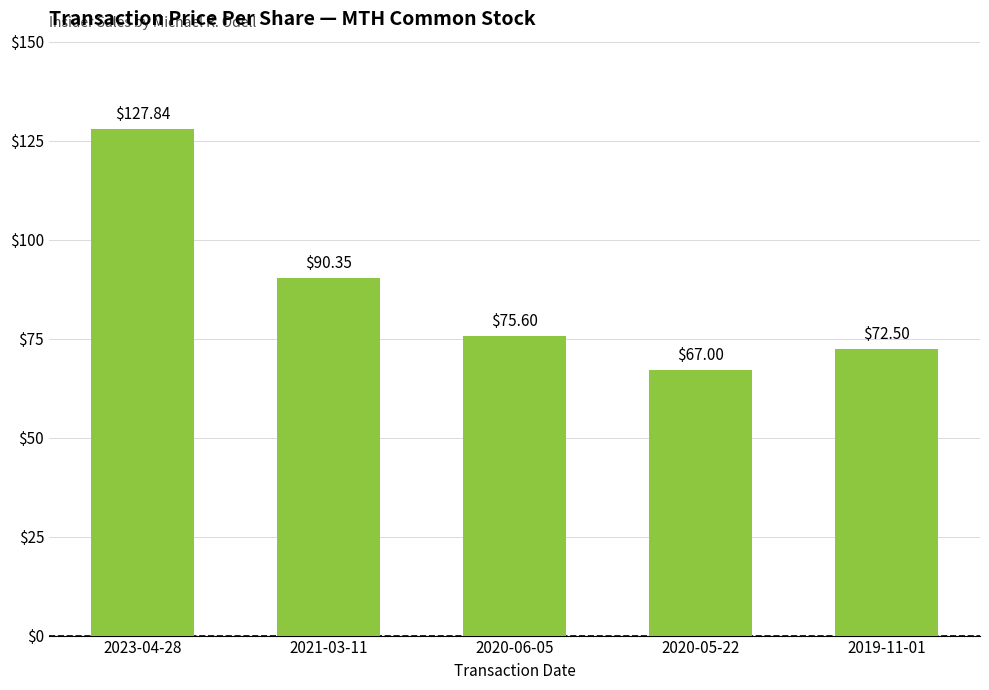

Which label corresponds to the smallest value in the chart?

2020-05-22